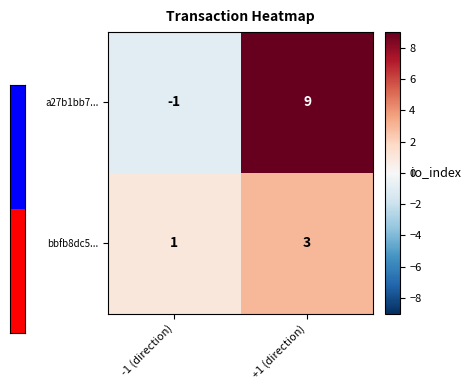

Which category has the lowest value across all series?

-1 (direction)